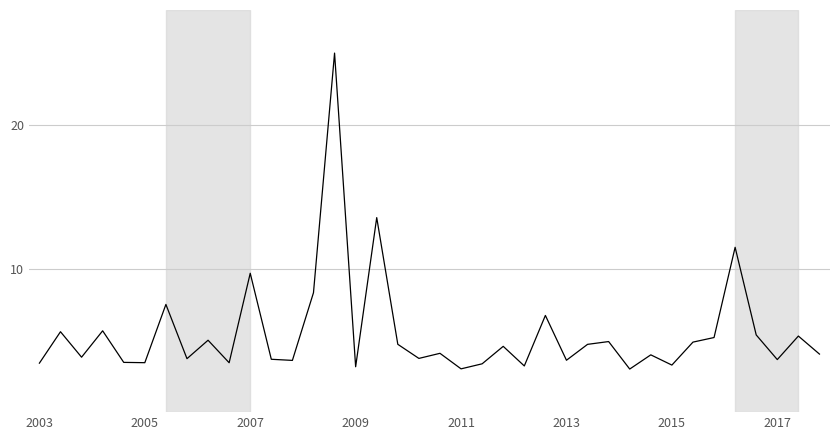

What is the sum of all values?

209.0